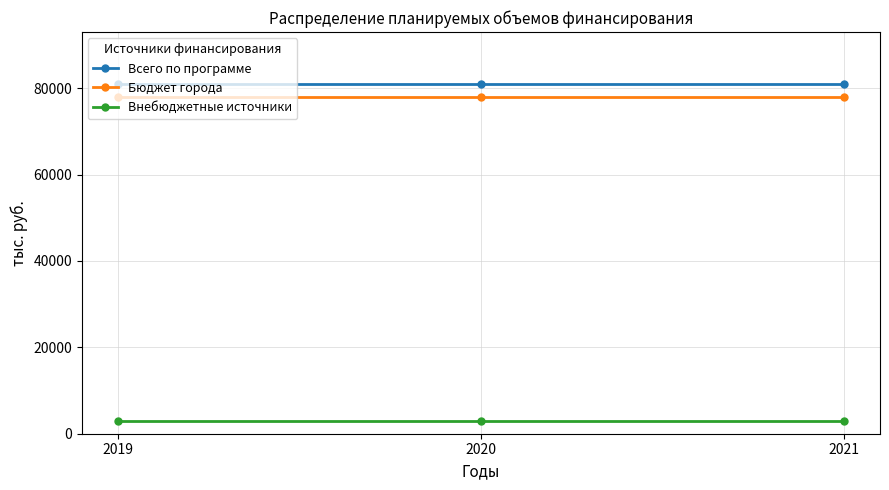

What is the smallest value displayed?

2900.0